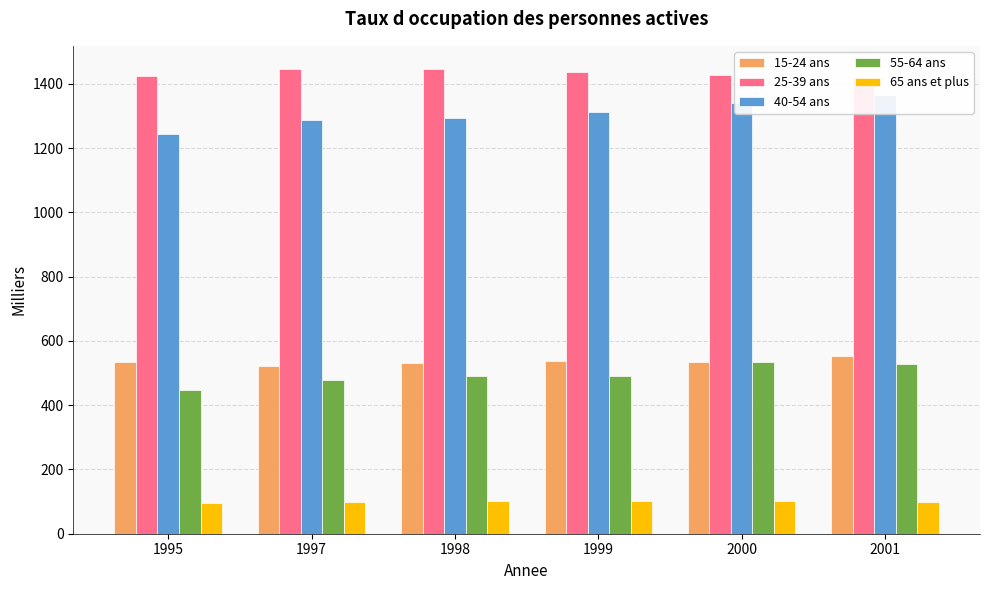

Rank the categories by 15-24 ans value from highest to lowest.

2001, 1999, 1995, 2000, 1998, 1997